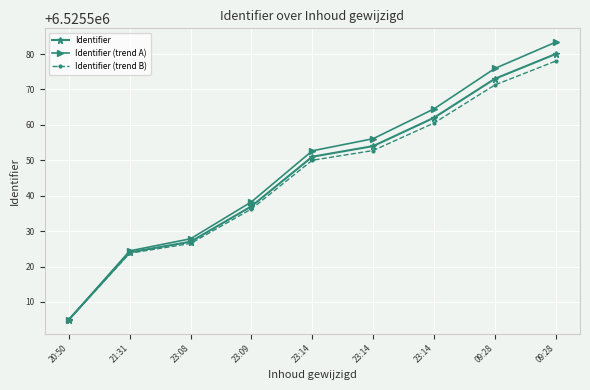

At which label does Identifier reach its peak?

09:28